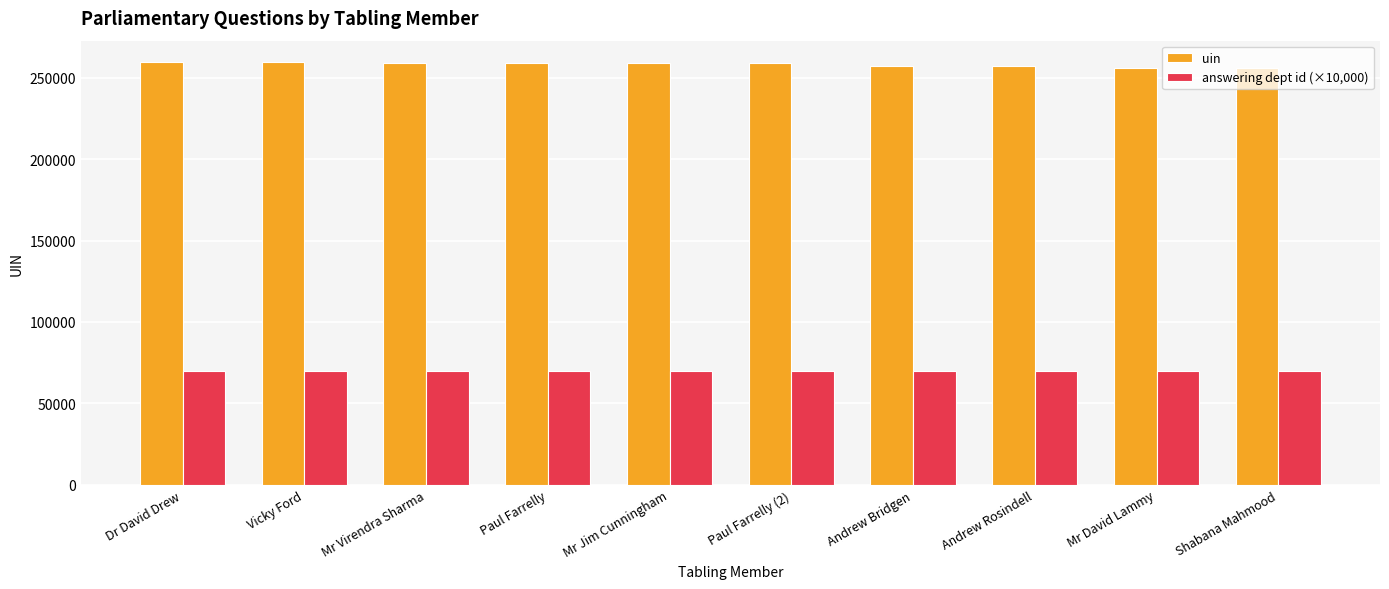

How many groups of bars are there?

10